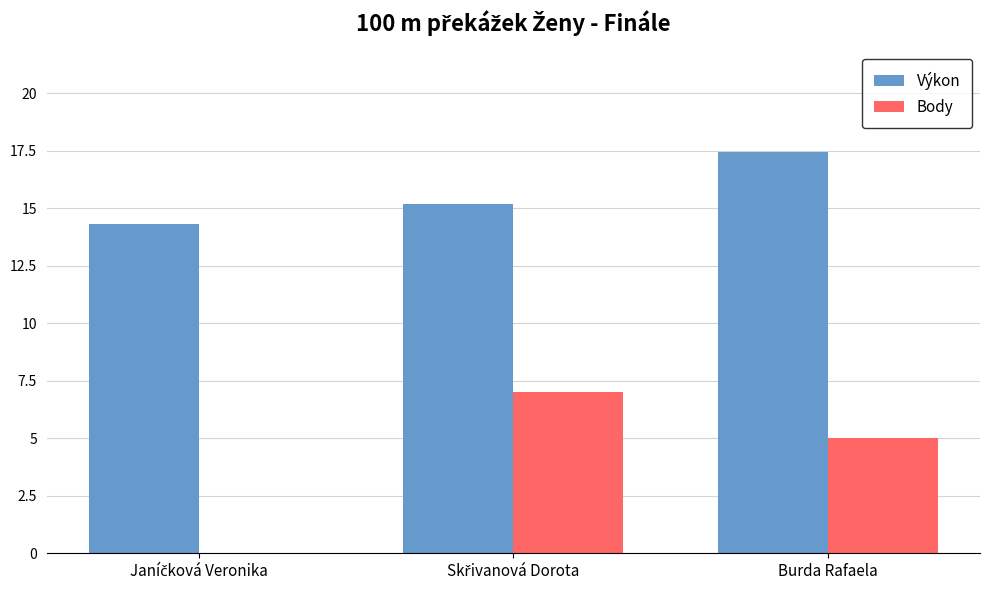

What is the sum of all Výkon values?

47.0